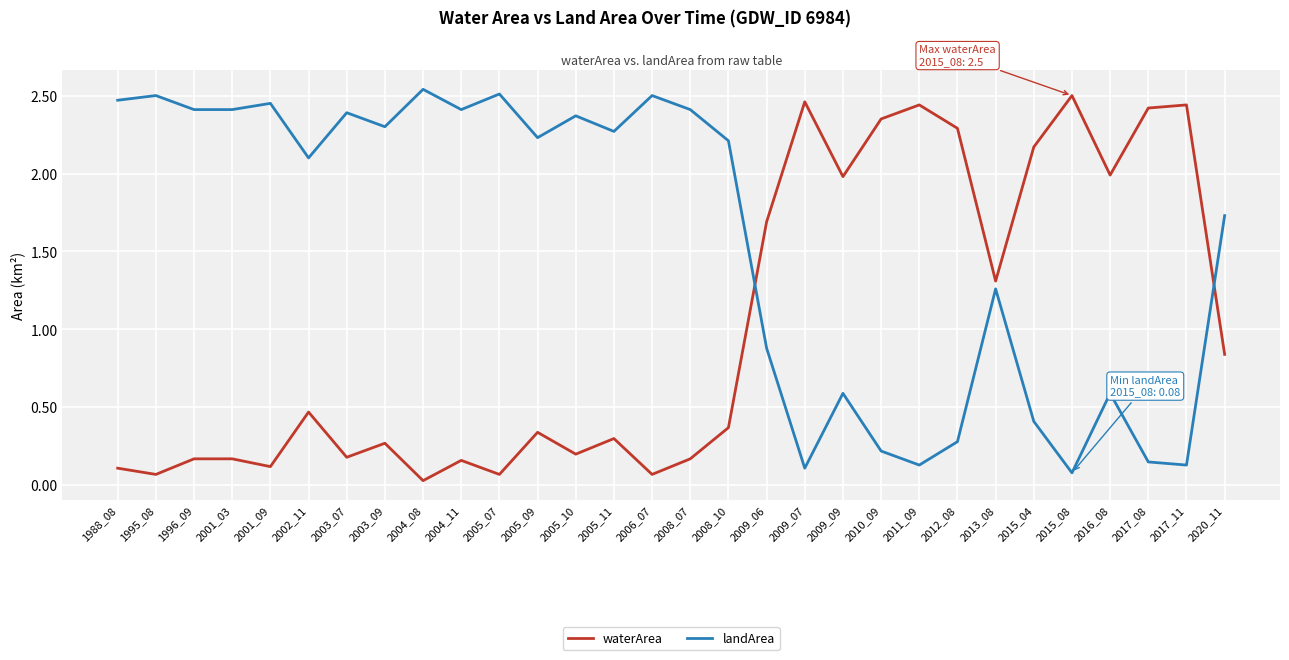

Where do waterArea and landArea first cross each other?

2008_10 and 2009_06